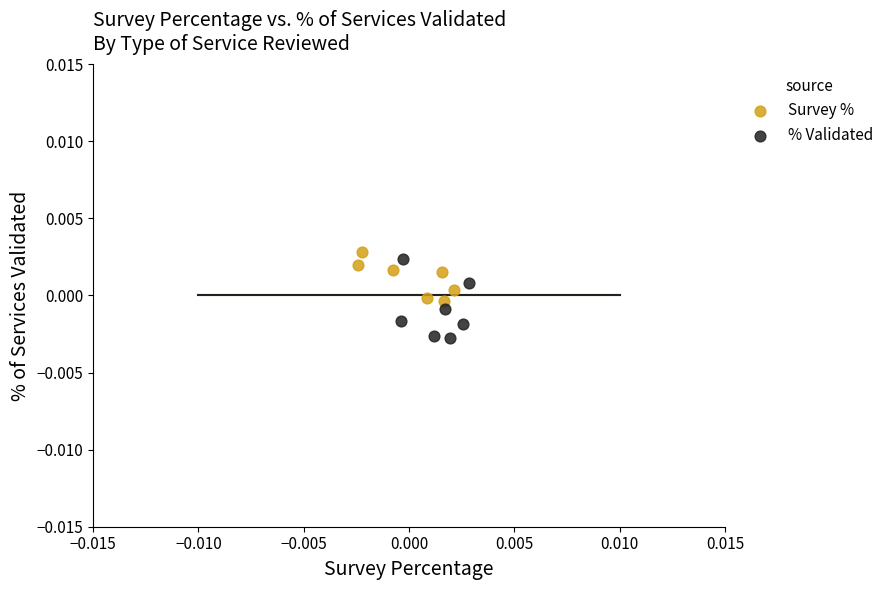

Which series has the largest Y range (max minus min)?

% Validated